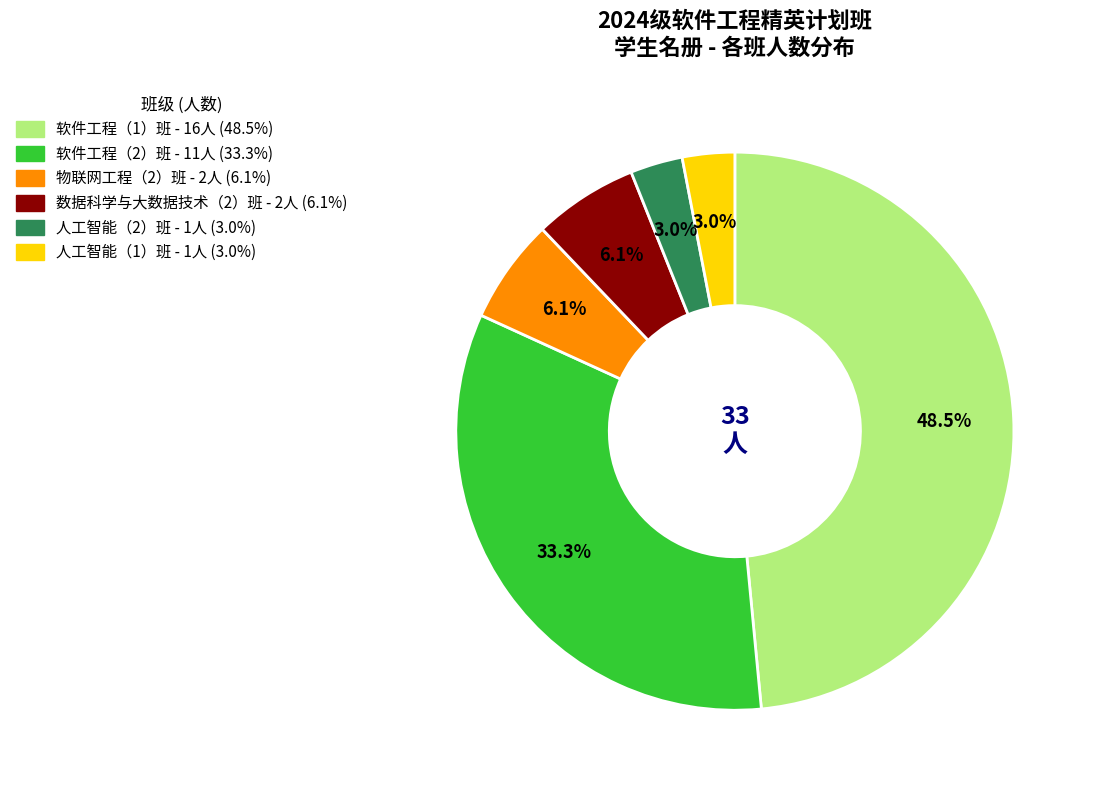

Between 数据科学与大数据技术（2）班 and 软件工程（2）班, which is larger?

软件工程（2）班